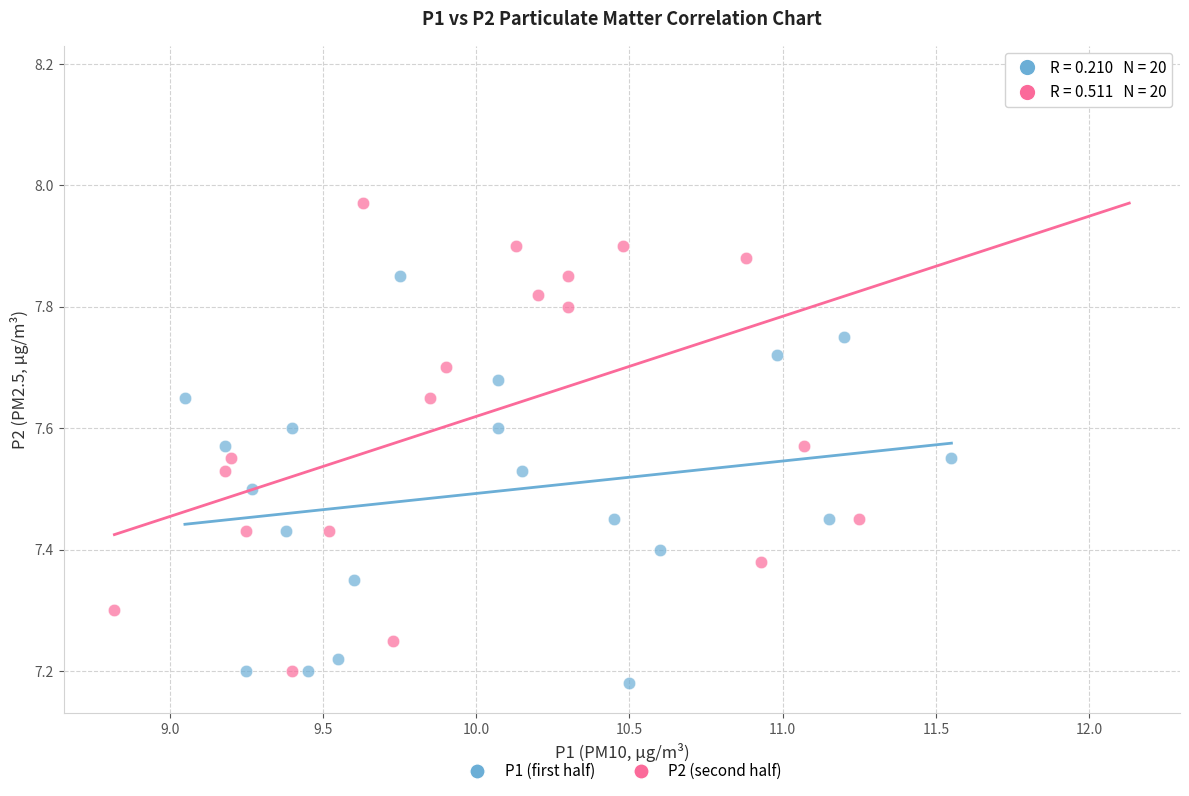

Which series contains the highest Y value?

P2 (second half)